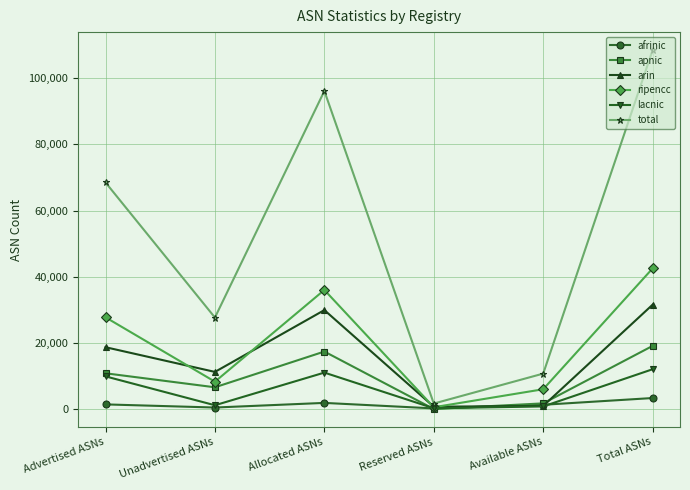

How many values in the lacnic series are below 9874?

3